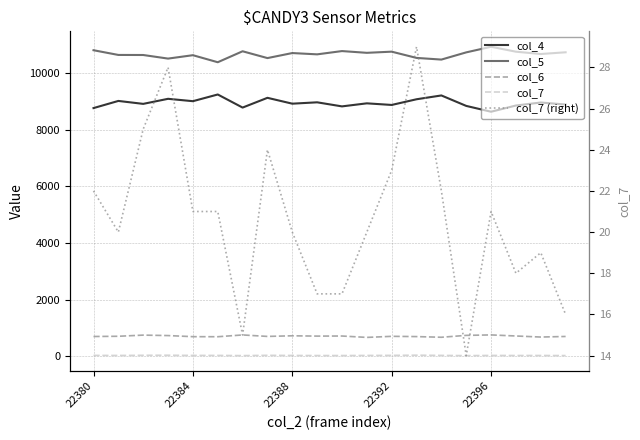

The value of col_7 at 7 is 33. True or false?

False